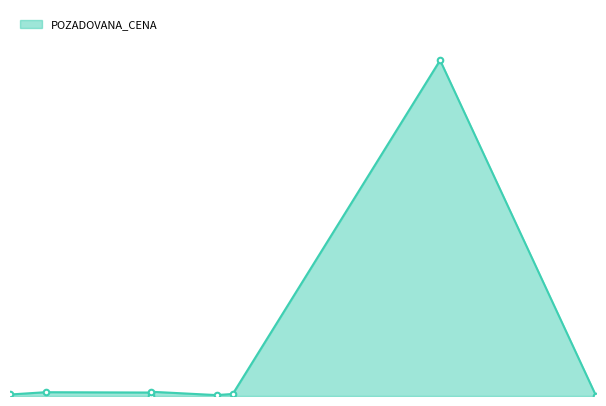

Does the chart have visible grid lines?

No